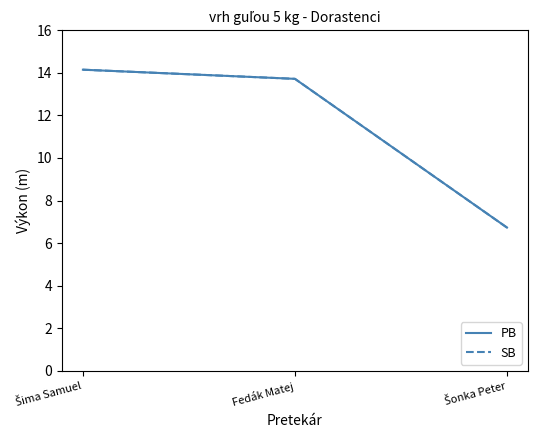

Does the chart have visible grid lines?

No